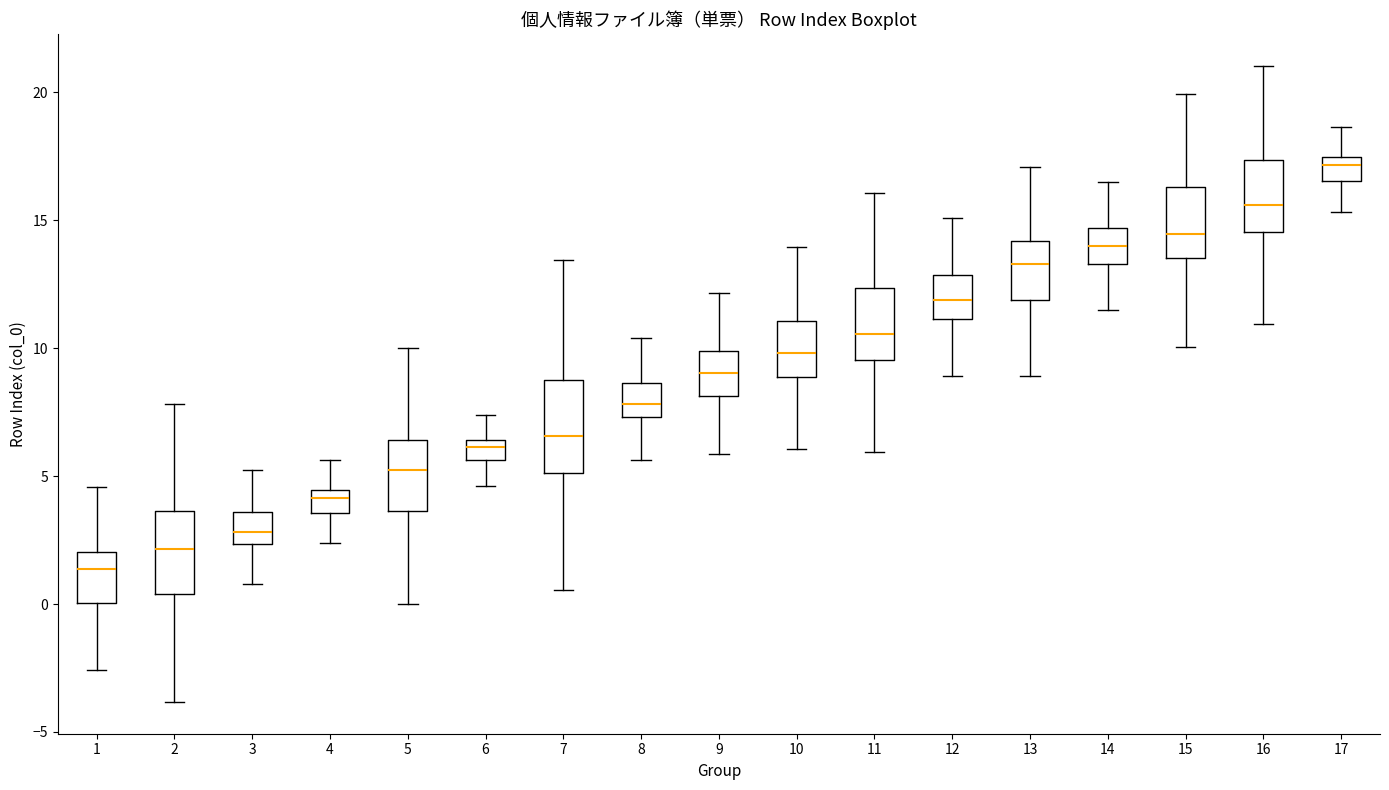

Reading left to right, read every box against the y-axis: the position of its median line, the range the box covers, and the ends of its whiskers. The values are not printed on the chart, so give them approximately, as read against the axis.

1: median 1.5, box 0.0 to 2.0, whiskers -2.5 to 4.5
2: median 2.0, box 0.5 to 3.5, whiskers -4.0 to 8.0
3: median 3.0, box 2.5 to 3.5, whiskers 1.0 to 5.0
4: median 4.0, box 3.5 to 4.5, whiskers 2.5 to 5.5
5: median 5.5, box 3.5 to 6.5, whiskers 0.0 to 10.0
6: median 6.0, box 5.5 to 6.5, whiskers 4.5 to 7.5
7: median 6.5, box 5.0 to 9.0, whiskers 0.5 to 13.5
8: median 8.0, box 7.5 to 8.5, whiskers 5.5 to 10.5
9: median 9.0, box 8.0 to 10.0, whiskers 6.0 to 12.0
10: median 10.0, box 9.0 to 11.0, whiskers 6.0 to 14.0
11: median 10.5, box 9.5 to 12.5, whiskers 6.0 to 16.0
12: median 12.0, box 11.0 to 13.0, whiskers 9.0 to 15.0
13: median 13.5, box 12.0 to 14.0, whiskers 9.0 to 17.0
14: median 14.0, box 13.5 to 14.5, whiskers 11.5 to 16.5
15: median 14.5, box 13.5 to 16.5, whiskers 10.0 to 20.0
16: median 15.5, box 14.5 to 17.5, whiskers 11.0 to 21.0
17: median 17.0, box 16.5 to 17.5, whiskers 15.5 to 18.5